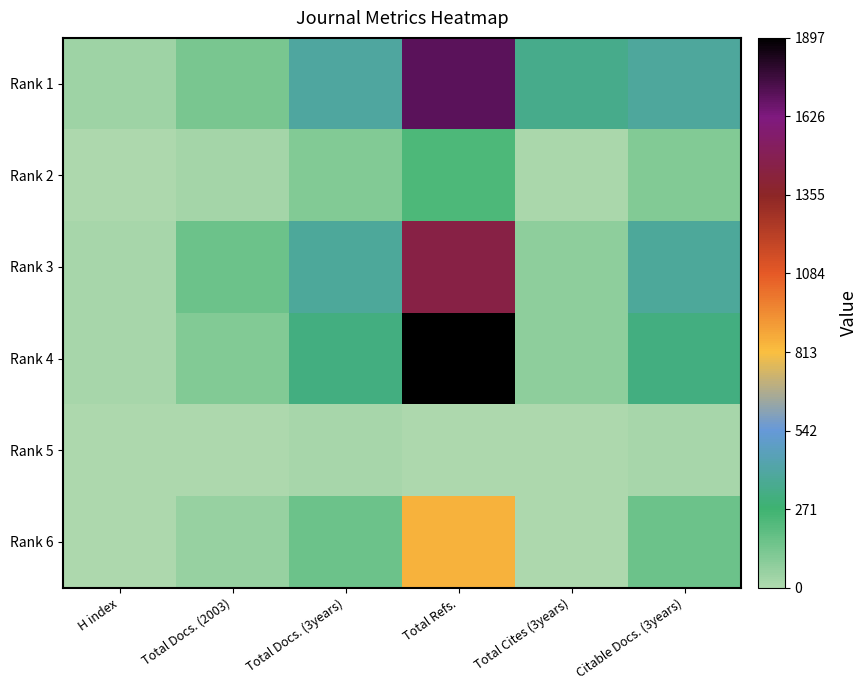

Which category has the lowest value across all series?

Total Docs. (2003)